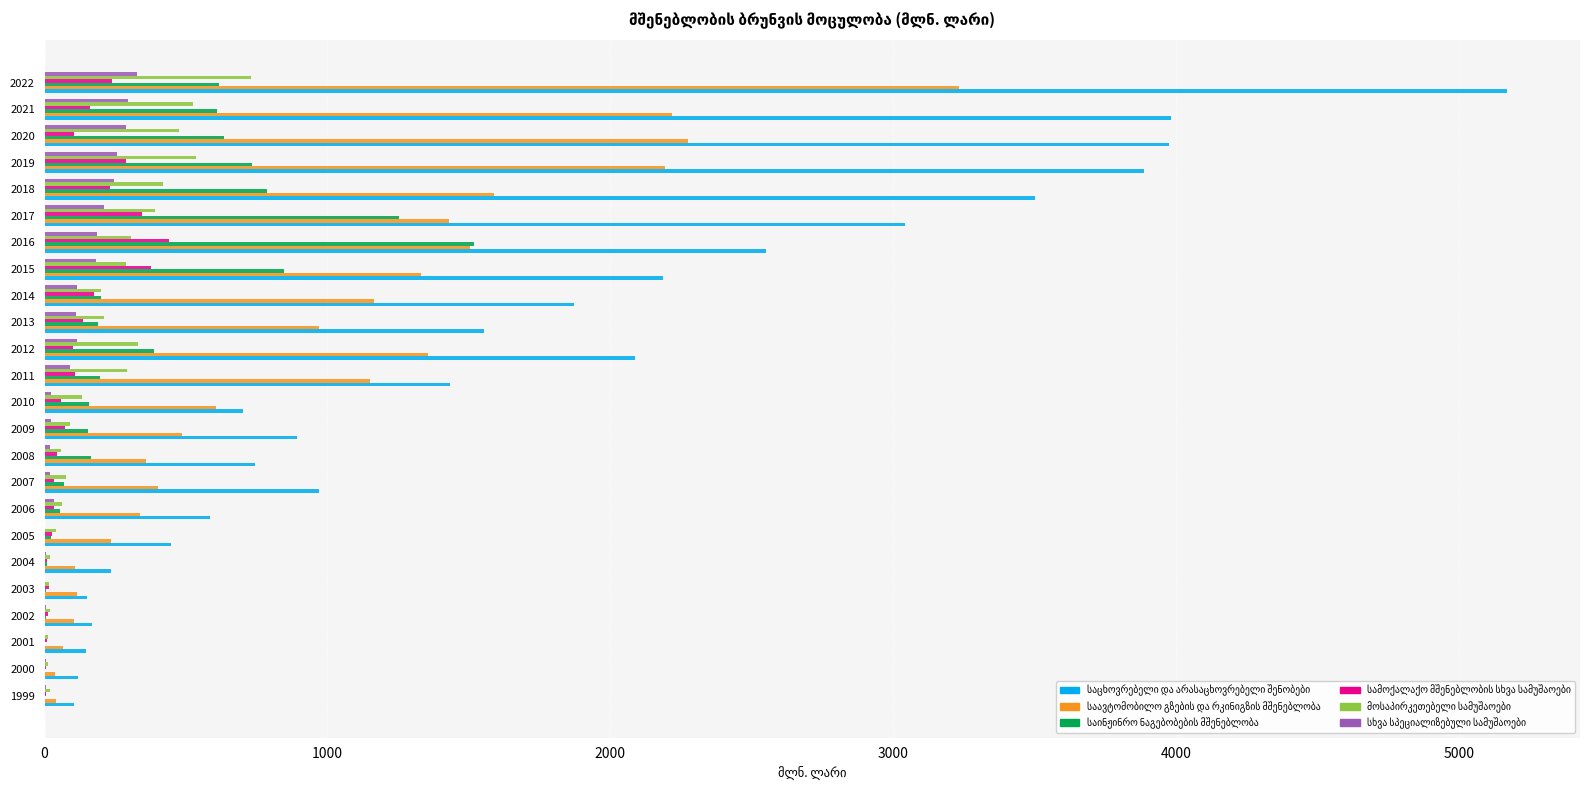

At which category is the sum across all series the highest?

2022